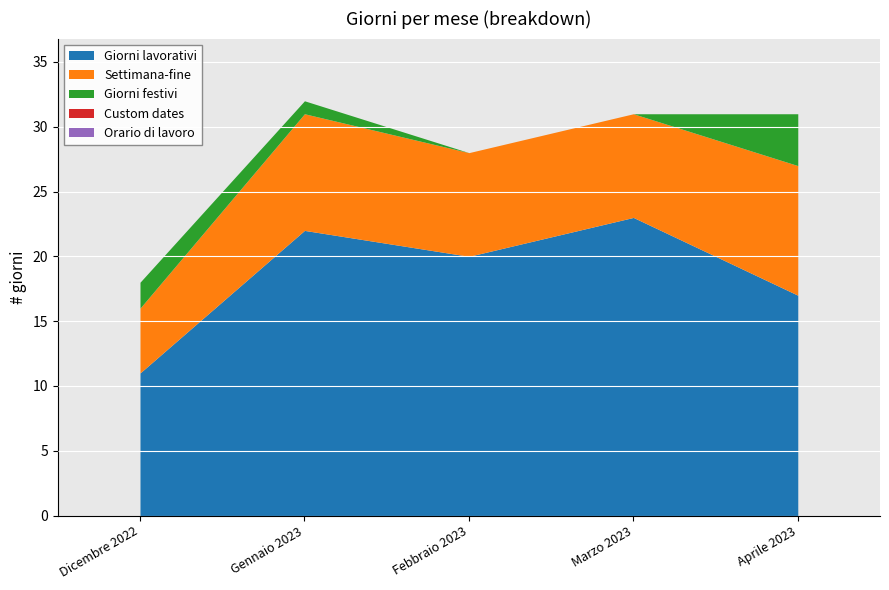

Count the Giorni festivi values in the range 0 to 2.

4